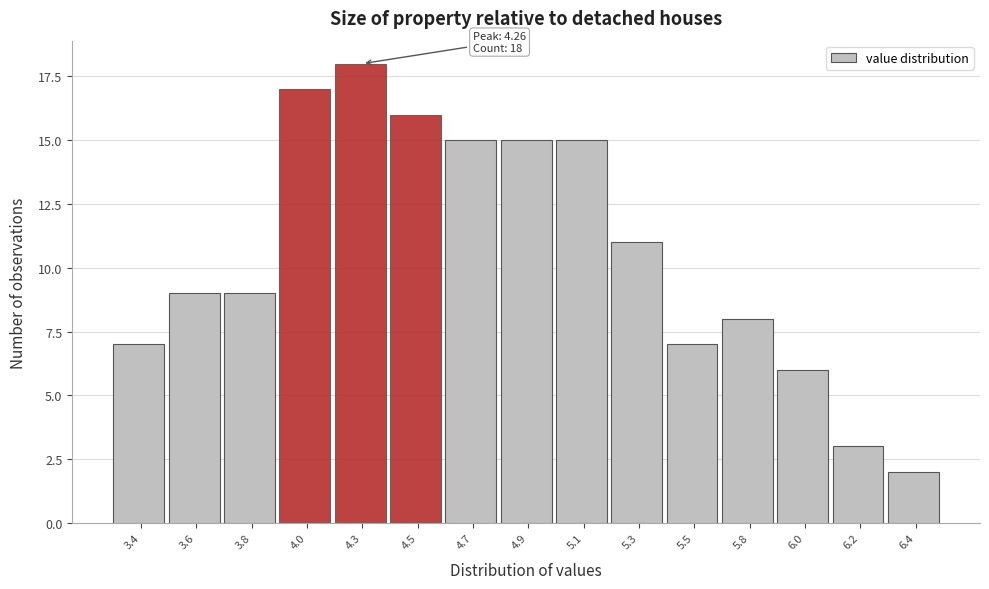

Reading right to left, list all the values displayed in this chart.

2	3	6	8	7	11	15	15	15	16	18	17	9	9	7